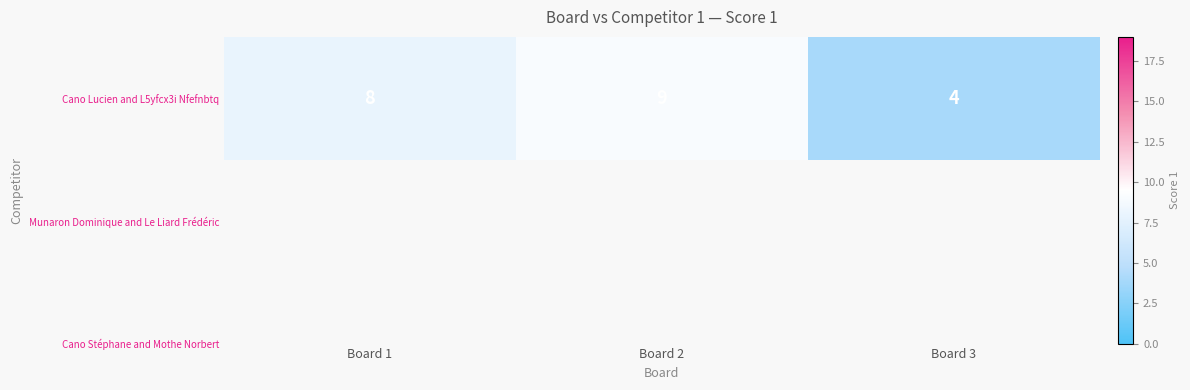

Reading left to right, transcribe all the data shown in this chart.

Board 1=8	Board 2=9	Board 3=4